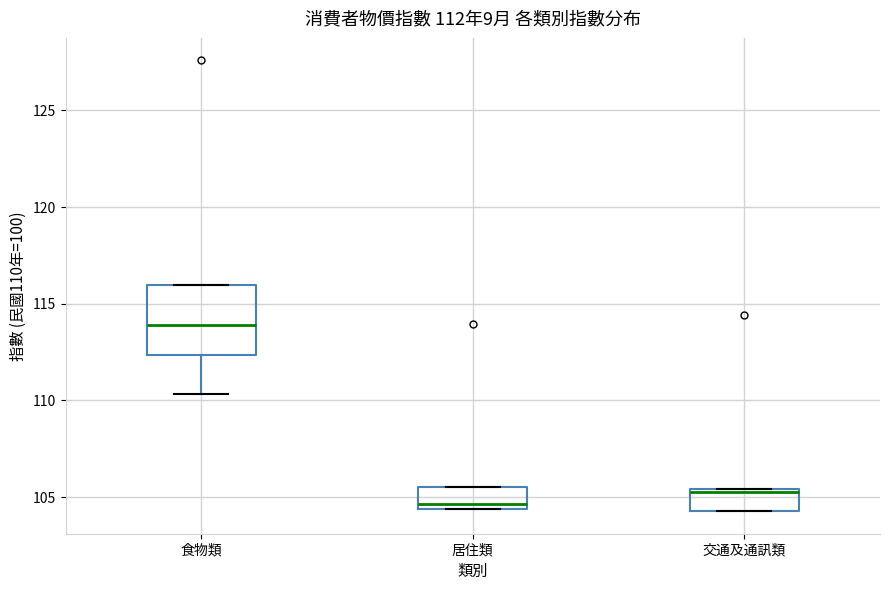

Which box is the tallest, from its lower edge to its upper edge?

食物類